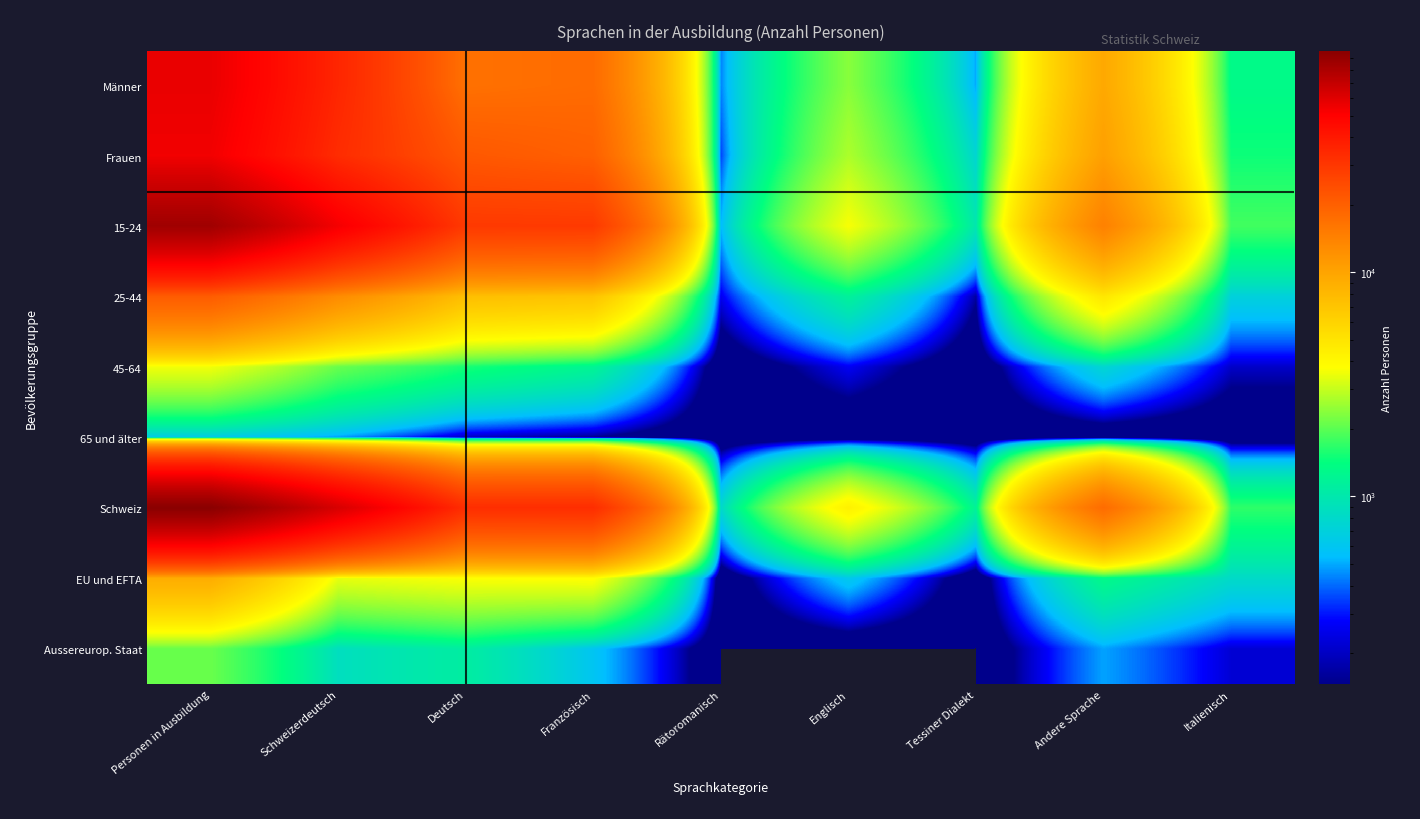

Rank the categories by Männer value from highest to lowest.

Personen in Ausbildung, Schweizerdeutsch, Französisch, Deutsch, Andere Sprache, Englisch, Italienisch, Tessiner Dialekt, Rätoromanisch